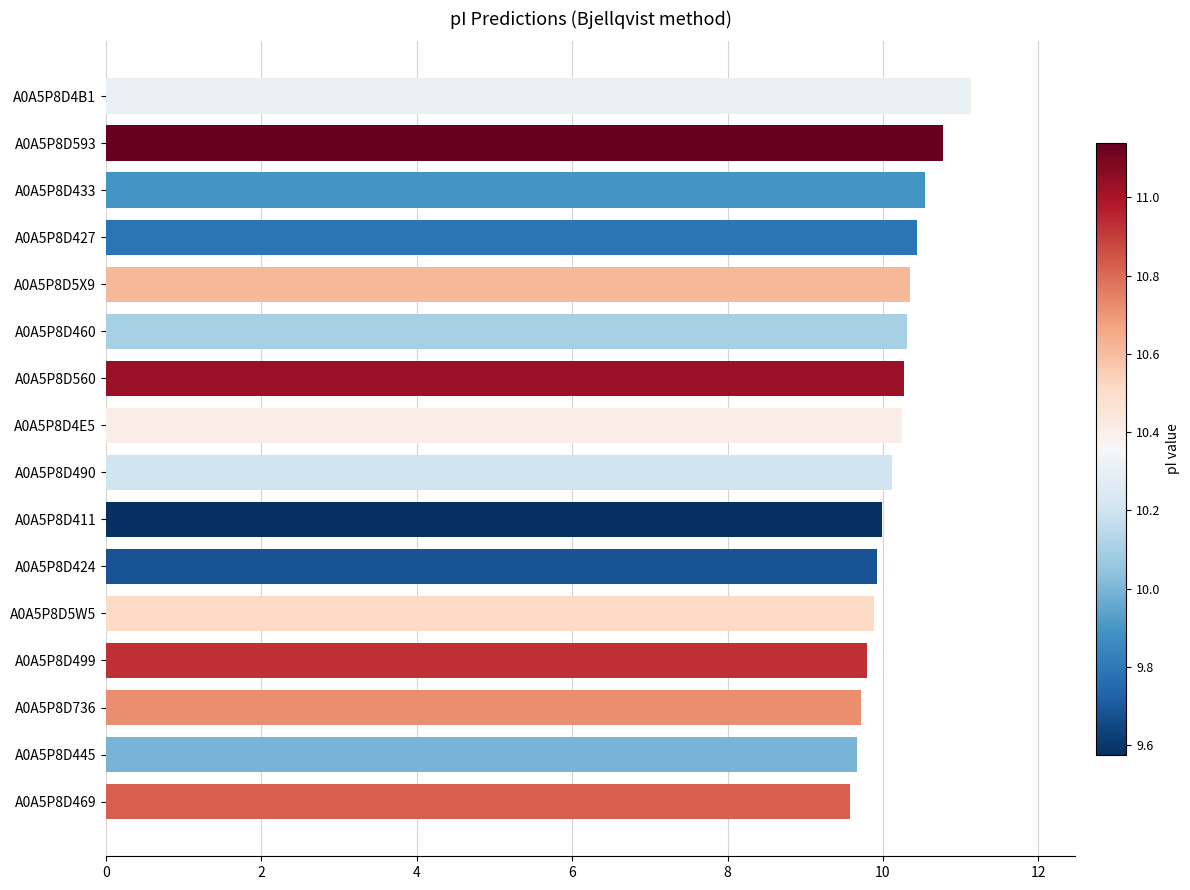

What is the minimum value shown in the chart?

9.6